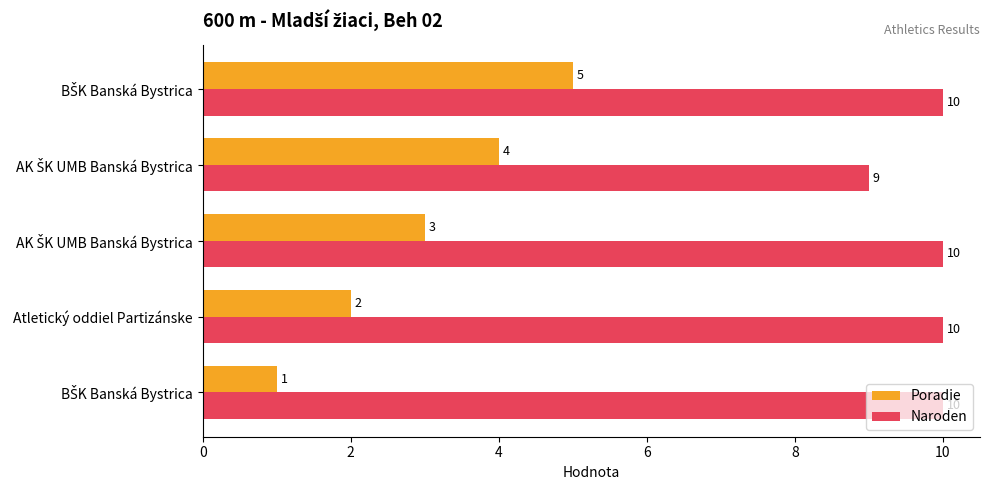

Count the number of categories in the chart.

5